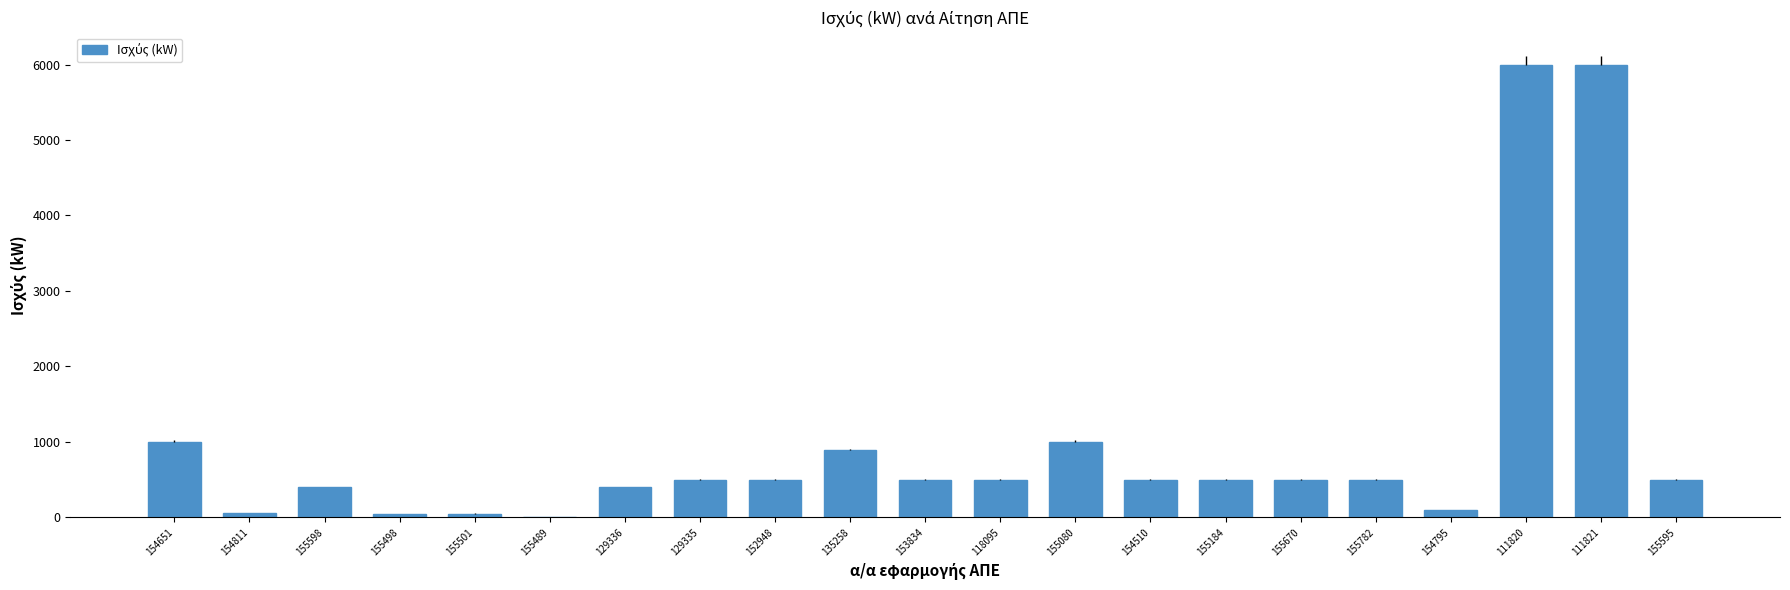

The value at 154510 is 899.4. True or false?

False